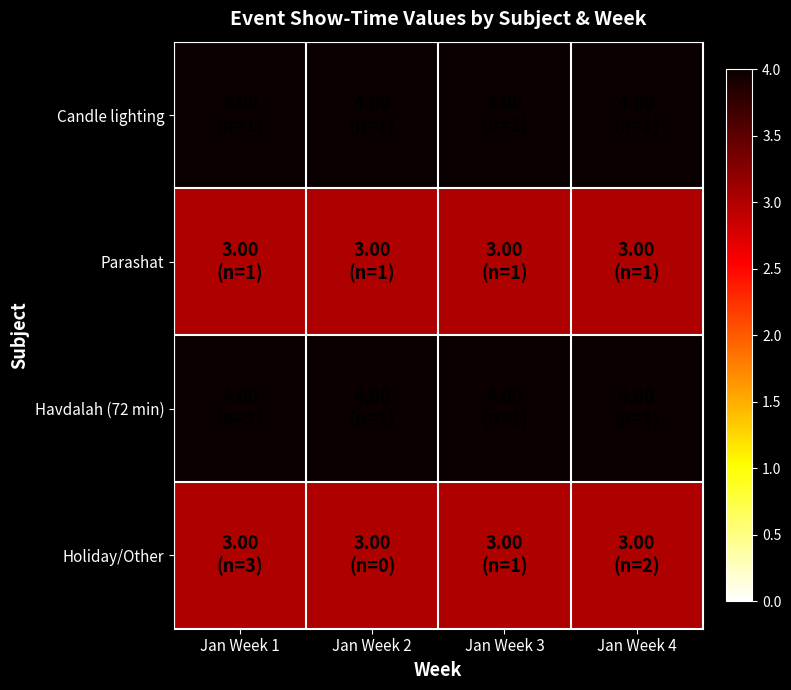

How many series are shown in this chart?

4